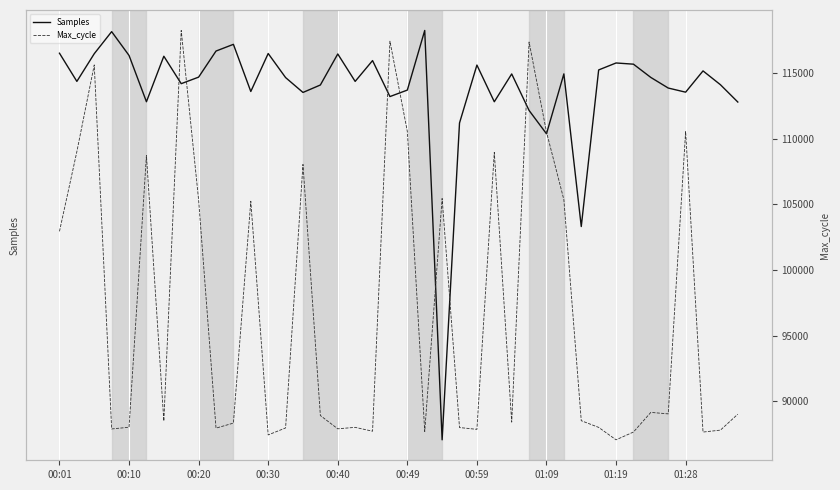

True or false: Max_cycle and Samples intersect in this chart.

False